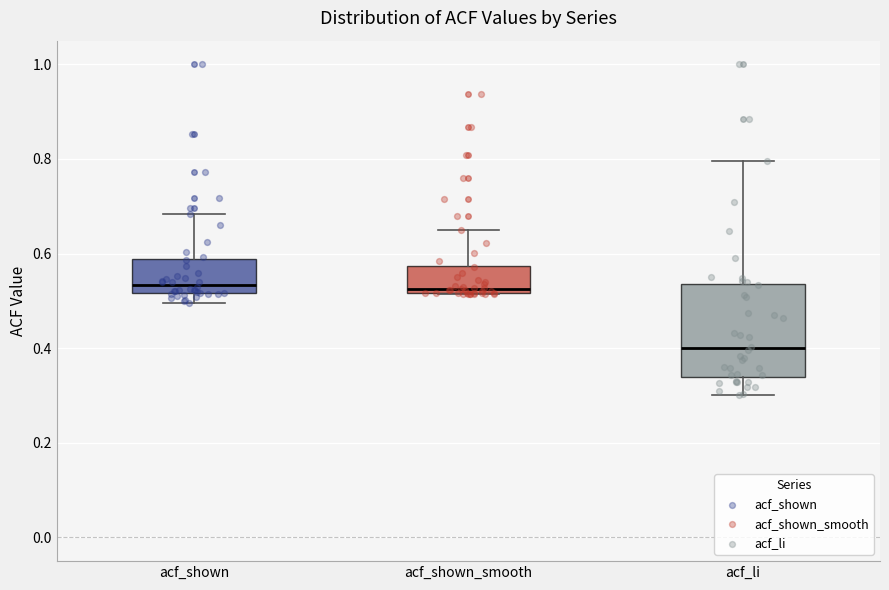

Which box has the lowest median line?

acf_li